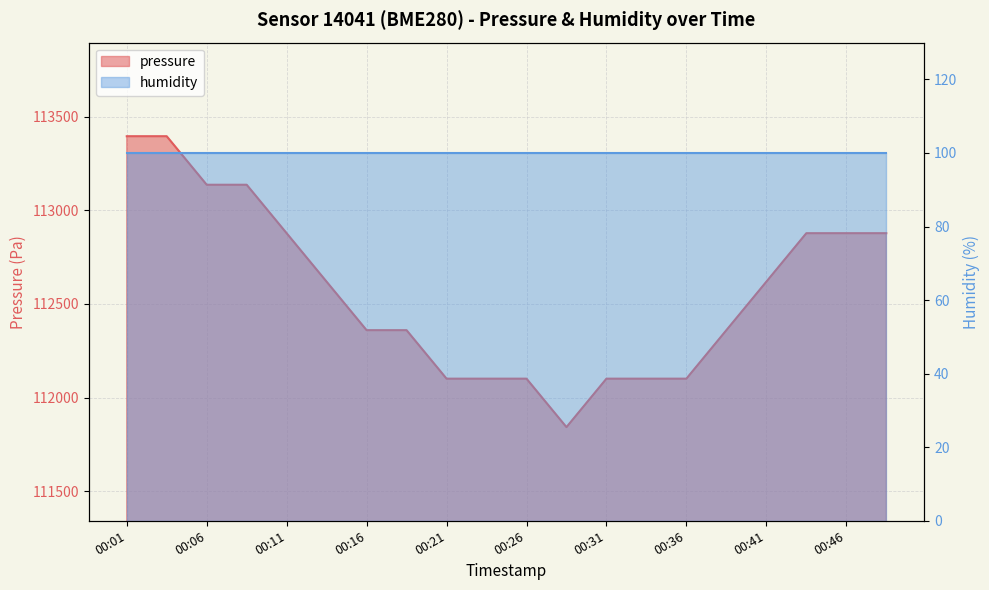

List the labels in order of value, smallest first.

00:28, 00:21, 00:23, 00:26, 00:31, 00:33, 00:36, 00:16, 00:18, 00:38, 00:13, 00:41, 00:11, 00:43, 00:46, 00:48, 00:06, 00:08, 00:01, 00:03